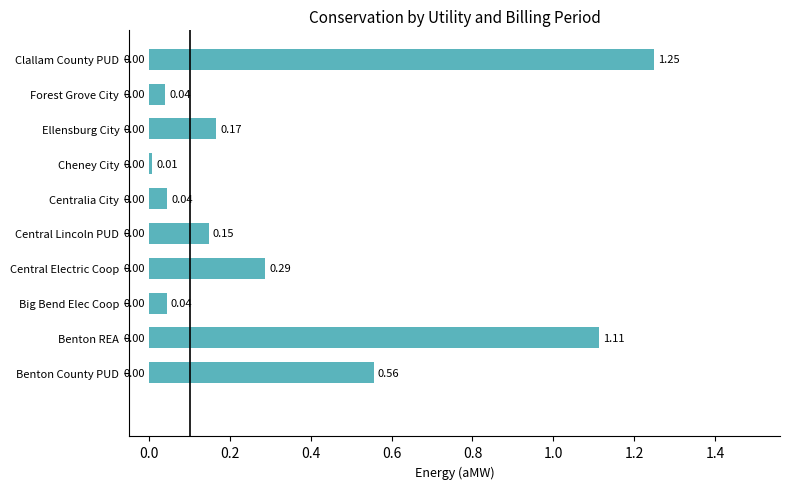

Does the chart contain any negative values?

No